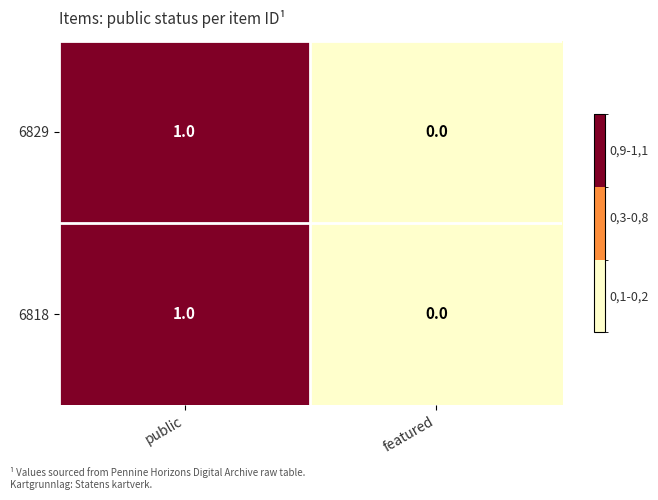

Where is 6829 nearest to the value 0?

featured